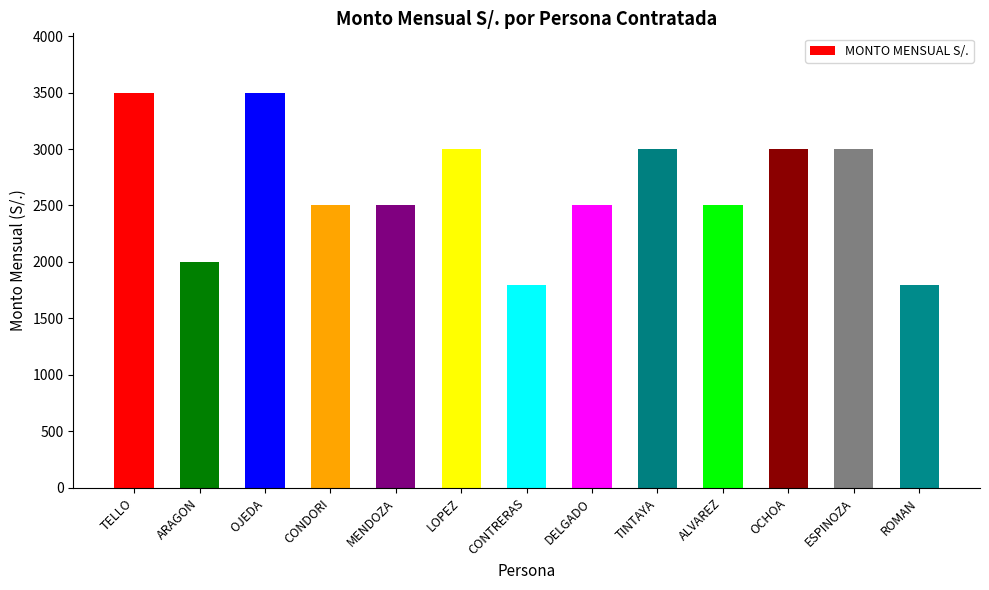

What is the label of the 13th bar from the left?

ROMAN